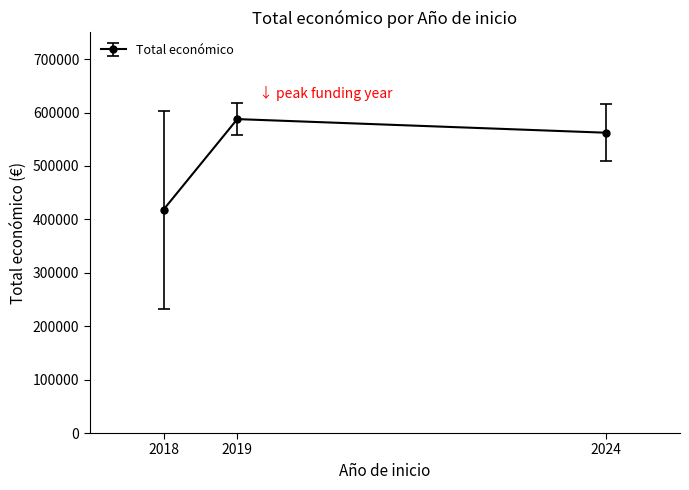

Which label corresponds to the smallest value in the chart?

2018